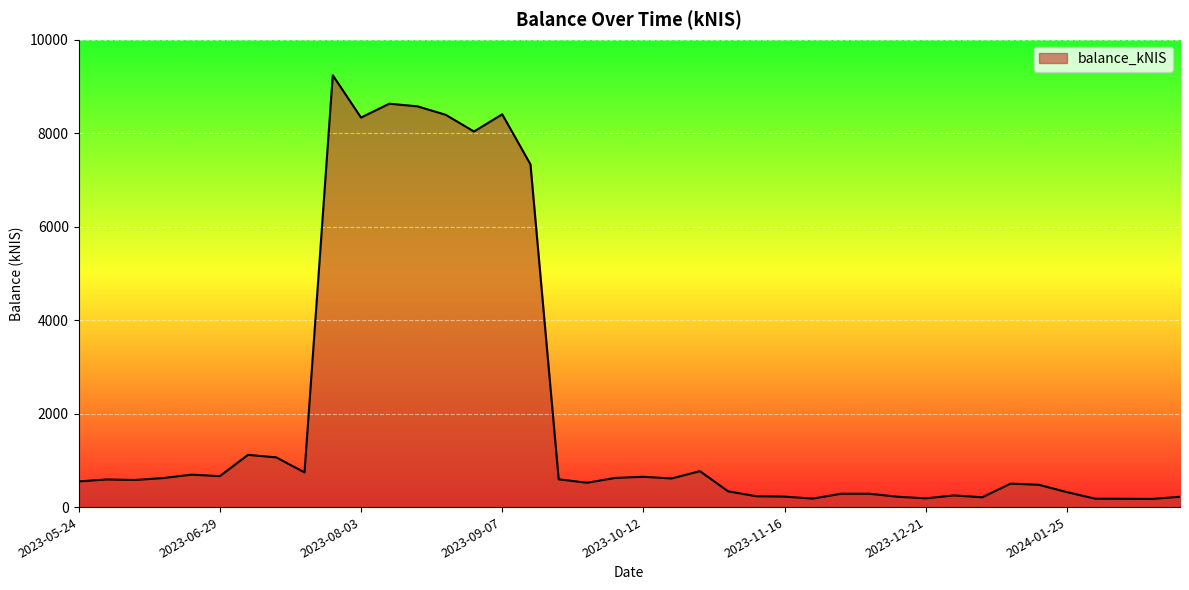

What is the difference between the maximum and minimum values?

9066.1